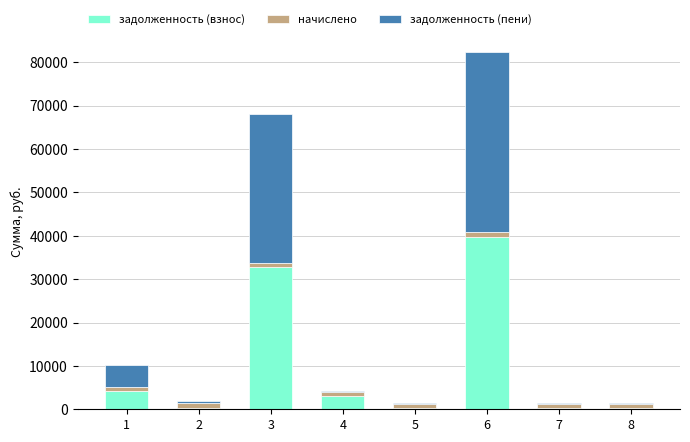

At which category is the sum across all series the highest?

6